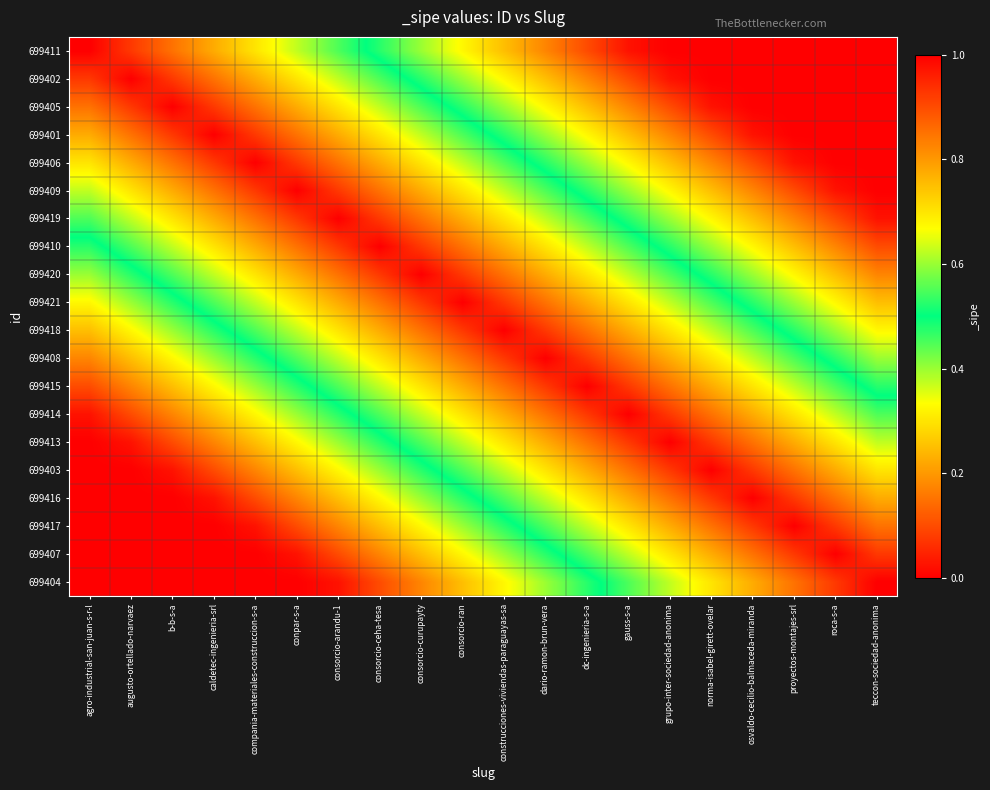

Reading right to left, what are all the values shown in this chart?

699411: teccon-sociedad-anonima=0.0	roca-s-a=0.0	proyectos-montajes-srl=0.0	osvaldo-cecilio-balmaceda-miranda=0.0	norma-isabel-girett-ovelar=0.0	grupo-inter-sociedad-anonima=0.0	gauss-s-a=0.0	dc-ingenieria-s-a=0.1	dario-ramon-brun-vera=0.2	construcciones-viviendas-paraguayas-sa=0.2	consorcio-ran=0.3	consorcio-curupayty=0.4	consorcio-ceha-tesa=0.5	consorcio-arandu-1=0.6	conpar-s-a=0.6	compania-materiales-construccion-s-a=0.7	caldetec-ingenieria-srl=0.8	b-b-s-a=0.8	augusto-ortellado-narvaez=0.9	agro-industrial-san-juan-s-r-l=1.0
699402: teccon-sociedad-anonima=0.0	roca-s-a=0.0	proyectos-montajes-srl=0.0	osvaldo-cecilio-balmaceda-miranda=0.0	norma-isabel-girett-ovelar=0.0	grupo-inter-sociedad-anonima=0.0	gauss-s-a=0.1	dc-ingenieria-s-a=0.2	dario-ramon-brun-vera=0.2	construcciones-viviendas-paraguayas-sa=0.3	consorcio-ran=0.4	consorcio-curupayty=0.5	consorcio-ceha-tesa=0.6	consorcio-arandu-1=0.6	conpar-s-a=0.7	compania-materiales-construccion-s-a=0.8	caldetec-ingenieria-srl=0.8	b-b-s-a=0.9	augusto-ortellado-narvaez=1.0	agro-industrial-san-juan-s-r-l=0.9
699405: teccon-sociedad-anonima=0.0	roca-s-a=0.0	proyectos-montajes-srl=0.0	osvaldo-cecilio-balmaceda-miranda=0.0	norma-isabel-girett-ovelar=0.0	grupo-inter-sociedad-anonima=0.1	gauss-s-a=0.2	dc-ingenieria-s-a=0.2	dario-ramon-brun-vera=0.3	construcciones-viviendas-paraguayas-sa=0.4	consorcio-ran=0.5	consorcio-curupayty=0.6	consorcio-ceha-tesa=0.6	consorcio-arandu-1=0.7	conpar-s-a=0.8	compania-materiales-construccion-s-a=0.8	caldetec-ingenieria-srl=0.9	b-b-s-a=1.0	augusto-ortellado-narvaez=0.9	agro-industrial-san-juan-s-r-l=0.8
699401: teccon-sociedad-anonima=0.0	roca-s-a=0.0	proyectos-montajes-srl=0.0	osvaldo-cecilio-balmaceda-miranda=0.0	norma-isabel-girett-ovelar=0.1	grupo-inter-sociedad-anonima=0.2	gauss-s-a=0.2	dc-ingenieria-s-a=0.3	dario-ramon-brun-vera=0.4	construcciones-viviendas-paraguayas-sa=0.5	consorcio-ran=0.6	consorcio-curupayty=0.6	consorcio-ceha-tesa=0.7	consorcio-arandu-1=0.8	conpar-s-a=0.8	compania-materiales-construccion-s-a=0.9	caldetec-ingenieria-srl=1.0	b-b-s-a=0.9	augusto-ortellado-narvaez=0.8	agro-industrial-san-juan-s-r-l=0.8
699406: teccon-sociedad-anonima=0.0	roca-s-a=0.0	proyectos-montajes-srl=0.0	osvaldo-cecilio-balmaceda-miranda=0.1	norma-isabel-girett-ovelar=0.2	grupo-inter-sociedad-anonima=0.2	gauss-s-a=0.3	dc-ingenieria-s-a=0.4	dario-ramon-brun-vera=0.5	construcciones-viviendas-paraguayas-sa=0.6	consorcio-ran=0.6	consorcio-curupayty=0.7	consorcio-ceha-tesa=0.8	consorcio-arandu-1=0.8	conpar-s-a=0.9	compania-materiales-construccion-s-a=1.0	caldetec-ingenieria-srl=0.9	b-b-s-a=0.8	augusto-ortellado-narvaez=0.8	agro-industrial-san-juan-s-r-l=0.7
699409: teccon-sociedad-anonima=0.0	roca-s-a=0.0	proyectos-montajes-srl=0.1	osvaldo-cecilio-balmaceda-miranda=0.2	norma-isabel-girett-ovelar=0.2	grupo-inter-sociedad-anonima=0.3	gauss-s-a=0.4	dc-ingenieria-s-a=0.5	dario-ramon-brun-vera=0.6	construcciones-viviendas-paraguayas-sa=0.6	consorcio-ran=0.7	consorcio-curupayty=0.8	consorcio-ceha-tesa=0.8	consorcio-arandu-1=0.9	conpar-s-a=1.0	compania-materiales-construccion-s-a=0.9	caldetec-ingenieria-srl=0.8	b-b-s-a=0.8	augusto-ortellado-narvaez=0.7	agro-industrial-san-juan-s-r-l=0.6
699419: teccon-sociedad-anonima=0.0	roca-s-a=0.1	proyectos-montajes-srl=0.2	osvaldo-cecilio-balmaceda-miranda=0.2	norma-isabel-girett-ovelar=0.3	grupo-inter-sociedad-anonima=0.4	gauss-s-a=0.5	dc-ingenieria-s-a=0.6	dario-ramon-brun-vera=0.6	construcciones-viviendas-paraguayas-sa=0.7	consorcio-ran=0.8	consorcio-curupayty=0.8	consorcio-ceha-tesa=0.9	consorcio-arandu-1=1.0	conpar-s-a=0.9	compania-materiales-construccion-s-a=0.8	caldetec-ingenieria-srl=0.8	b-b-s-a=0.7	augusto-ortellado-narvaez=0.6	agro-industrial-san-juan-s-r-l=0.6
699410: teccon-sociedad-anonima=0.1	roca-s-a=0.2	proyectos-montajes-srl=0.2	osvaldo-cecilio-balmaceda-miranda=0.3	norma-isabel-girett-ovelar=0.4	grupo-inter-sociedad-anonima=0.5	gauss-s-a=0.6	dc-ingenieria-s-a=0.6	dario-ramon-brun-vera=0.7	construcciones-viviendas-paraguayas-sa=0.8	consorcio-ran=0.8	consorcio-curupayty=0.9	consorcio-ceha-tesa=1.0	consorcio-arandu-1=0.9	conpar-s-a=0.8	compania-materiales-construccion-s-a=0.8	caldetec-ingenieria-srl=0.7	b-b-s-a=0.6	augusto-ortellado-narvaez=0.6	agro-industrial-san-juan-s-r-l=0.5
699420: teccon-sociedad-anonima=0.2	roca-s-a=0.2	proyectos-montajes-srl=0.3	osvaldo-cecilio-balmaceda-miranda=0.4	norma-isabel-girett-ovelar=0.5	grupo-inter-sociedad-anonima=0.6	gauss-s-a=0.6	dc-ingenieria-s-a=0.7	dario-ramon-brun-vera=0.8	construcciones-viviendas-paraguayas-sa=0.8	consorcio-ran=0.9	consorcio-curupayty=1.0	consorcio-ceha-tesa=0.9	consorcio-arandu-1=0.8	conpar-s-a=0.8	compania-materiales-construccion-s-a=0.7	caldetec-ingenieria-srl=0.6	b-b-s-a=0.6	augusto-ortellado-narvaez=0.5	agro-industrial-san-juan-s-r-l=0.4
699421: teccon-sociedad-anonima=0.2	roca-s-a=0.3	proyectos-montajes-srl=0.4	osvaldo-cecilio-balmaceda-miranda=0.5	norma-isabel-girett-ovelar=0.6	grupo-inter-sociedad-anonima=0.6	gauss-s-a=0.7	dc-ingenieria-s-a=0.8	dario-ramon-brun-vera=0.8	construcciones-viviendas-paraguayas-sa=0.9	consorcio-ran=1.0	consorcio-curupayty=0.9	consorcio-ceha-tesa=0.8	consorcio-arandu-1=0.8	conpar-s-a=0.7	compania-materiales-construccion-s-a=0.6	caldetec-ingenieria-srl=0.6	b-b-s-a=0.5	augusto-ortellado-narvaez=0.4	agro-industrial-san-juan-s-r-l=0.3
699418: teccon-sociedad-anonima=0.3	roca-s-a=0.4	proyectos-montajes-srl=0.5	osvaldo-cecilio-balmaceda-miranda=0.6	norma-isabel-girett-ovelar=0.6	grupo-inter-sociedad-anonima=0.7	gauss-s-a=0.8	dc-ingenieria-s-a=0.8	dario-ramon-brun-vera=0.9	construcciones-viviendas-paraguayas-sa=1.0	consorcio-ran=0.9	consorcio-curupayty=0.8	consorcio-ceha-tesa=0.8	consorcio-arandu-1=0.7	conpar-s-a=0.6	compania-materiales-construccion-s-a=0.6	caldetec-ingenieria-srl=0.5	b-b-s-a=0.4	augusto-ortellado-narvaez=0.3	agro-industrial-san-juan-s-r-l=0.2
699408: teccon-sociedad-anonima=0.4	roca-s-a=0.5	proyectos-montajes-srl=0.6	osvaldo-cecilio-balmaceda-miranda=0.6	norma-isabel-girett-ovelar=0.7	grupo-inter-sociedad-anonima=0.8	gauss-s-a=0.8	dc-ingenieria-s-a=0.9	dario-ramon-brun-vera=1.0	construcciones-viviendas-paraguayas-sa=0.9	consorcio-ran=0.8	consorcio-curupayty=0.8	consorcio-ceha-tesa=0.7	consorcio-arandu-1=0.6	conpar-s-a=0.6	compania-materiales-construccion-s-a=0.5	caldetec-ingenieria-srl=0.4	b-b-s-a=0.3	augusto-ortellado-narvaez=0.2	agro-industrial-san-juan-s-r-l=0.2
699415: teccon-sociedad-anonima=0.5	roca-s-a=0.6	proyectos-montajes-srl=0.6	osvaldo-cecilio-balmaceda-miranda=0.7	norma-isabel-girett-ovelar=0.8	grupo-inter-sociedad-anonima=0.8	gauss-s-a=0.9	dc-ingenieria-s-a=1.0	dario-ramon-brun-vera=0.9	construcciones-viviendas-paraguayas-sa=0.8	consorcio-ran=0.8	consorcio-curupayty=0.7	consorcio-ceha-tesa=0.6	consorcio-arandu-1=0.6	conpar-s-a=0.5	compania-materiales-construccion-s-a=0.4	caldetec-ingenieria-srl=0.3	b-b-s-a=0.2	augusto-ortellado-narvaez=0.2	agro-industrial-san-juan-s-r-l=0.1
699414: teccon-sociedad-anonima=0.6	roca-s-a=0.6	proyectos-montajes-srl=0.7	osvaldo-cecilio-balmaceda-miranda=0.8	norma-isabel-girett-ovelar=0.8	grupo-inter-sociedad-anonima=0.9	gauss-s-a=1.0	dc-ingenieria-s-a=0.9	dario-ramon-brun-vera=0.8	construcciones-viviendas-paraguayas-sa=0.8	consorcio-ran=0.7	consorcio-curupayty=0.6	consorcio-ceha-tesa=0.6	consorcio-arandu-1=0.5	conpar-s-a=0.4	compania-materiales-construccion-s-a=0.3	caldetec-ingenieria-srl=0.2	b-b-s-a=0.2	augusto-ortellado-narvaez=0.1	agro-industrial-san-juan-s-r-l=0.0
699413: teccon-sociedad-anonima=0.6	roca-s-a=0.7	proyectos-montajes-srl=0.8	osvaldo-cecilio-balmaceda-miranda=0.8	norma-isabel-girett-ovelar=0.9	grupo-inter-sociedad-anonima=1.0	gauss-s-a=0.9	dc-ingenieria-s-a=0.8	dario-ramon-brun-vera=0.8	construcciones-viviendas-paraguayas-sa=0.7	consorcio-ran=0.6	consorcio-curupayty=0.6	consorcio-ceha-tesa=0.5	consorcio-arandu-1=0.4	conpar-s-a=0.3	compania-materiales-construccion-s-a=0.2	caldetec-ingenieria-srl=0.2	b-b-s-a=0.1	augusto-ortellado-narvaez=0.0	agro-industrial-san-juan-s-r-l=0.0
699403: teccon-sociedad-anonima=0.7	roca-s-a=0.8	proyectos-montajes-srl=0.8	osvaldo-cecilio-balmaceda-miranda=0.9	norma-isabel-girett-ovelar=1.0	grupo-inter-sociedad-anonima=0.9	gauss-s-a=0.8	dc-ingenieria-s-a=0.8	dario-ramon-brun-vera=0.7	construcciones-viviendas-paraguayas-sa=0.6	consorcio-ran=0.6	consorcio-curupayty=0.5	consorcio-ceha-tesa=0.4	consorcio-arandu-1=0.3	conpar-s-a=0.2	compania-materiales-construccion-s-a=0.2	caldetec-ingenieria-srl=0.1	b-b-s-a=0.0	augusto-ortellado-narvaez=0.0	agro-industrial-san-juan-s-r-l=0.0
699416: teccon-sociedad-anonima=0.8	roca-s-a=0.8	proyectos-montajes-srl=0.9	osvaldo-cecilio-balmaceda-miranda=1.0	norma-isabel-girett-ovelar=0.9	grupo-inter-sociedad-anonima=0.8	gauss-s-a=0.8	dc-ingenieria-s-a=0.7	dario-ramon-brun-vera=0.6	construcciones-viviendas-paraguayas-sa=0.6	consorcio-ran=0.5	consorcio-curupayty=0.4	consorcio-ceha-tesa=0.3	consorcio-arandu-1=0.2	conpar-s-a=0.2	compania-materiales-construccion-s-a=0.1	caldetec-ingenieria-srl=0.0	b-b-s-a=0.0	augusto-ortellado-narvaez=0.0	agro-industrial-san-juan-s-r-l=0.0
699417: teccon-sociedad-anonima=0.8	roca-s-a=0.9	proyectos-montajes-srl=1.0	osvaldo-cecilio-balmaceda-miranda=0.9	norma-isabel-girett-ovelar=0.8	grupo-inter-sociedad-anonima=0.8	gauss-s-a=0.7	dc-ingenieria-s-a=0.6	dario-ramon-brun-vera=0.6	construcciones-viviendas-paraguayas-sa=0.5	consorcio-ran=0.4	consorcio-curupayty=0.3	consorcio-ceha-tesa=0.2	consorcio-arandu-1=0.2	conpar-s-a=0.1	compania-materiales-construccion-s-a=0.0	caldetec-ingenieria-srl=0.0	b-b-s-a=0.0	augusto-ortellado-narvaez=0.0	agro-industrial-san-juan-s-r-l=0.0
699407: teccon-sociedad-anonima=0.9	roca-s-a=1.0	proyectos-montajes-srl=0.9	osvaldo-cecilio-balmaceda-miranda=0.8	norma-isabel-girett-ovelar=0.8	grupo-inter-sociedad-anonima=0.7	gauss-s-a=0.6	dc-ingenieria-s-a=0.6	dario-ramon-brun-vera=0.5	construcciones-viviendas-paraguayas-sa=0.4	consorcio-ran=0.3	consorcio-curupayty=0.2	consorcio-ceha-tesa=0.2	consorcio-arandu-1=0.1	conpar-s-a=0.0	compania-materiales-construccion-s-a=0.0	caldetec-ingenieria-srl=0.0	b-b-s-a=0.0	augusto-ortellado-narvaez=0.0	agro-industrial-san-juan-s-r-l=0.0
699404: teccon-sociedad-anonima=1.0	roca-s-a=0.9	proyectos-montajes-srl=0.8	osvaldo-cecilio-balmaceda-miranda=0.8	norma-isabel-girett-ovelar=0.7	grupo-inter-sociedad-anonima=0.6	gauss-s-a=0.6	dc-ingenieria-s-a=0.5	dario-ramon-brun-vera=0.4	construcciones-viviendas-paraguayas-sa=0.3	consorcio-ran=0.2	consorcio-curupayty=0.2	consorcio-ceha-tesa=0.1	consorcio-arandu-1=0.0	conpar-s-a=0.0	compania-materiales-construccion-s-a=0.0	caldetec-ingenieria-srl=0.0	b-b-s-a=0.0	augusto-ortellado-narvaez=0.0	agro-industrial-san-juan-s-r-l=0.0